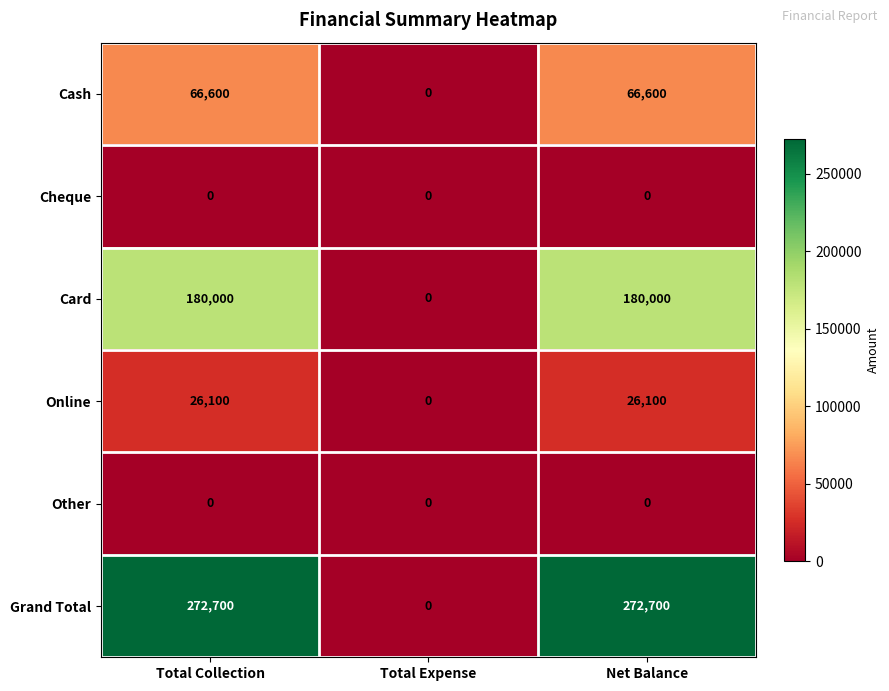

Is it true that Cash equals 14160 at Total Collection?

False